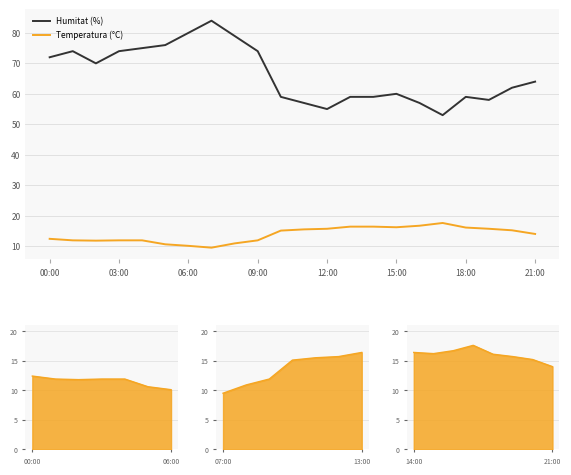

True or false: Humitat (%) and Temperatura (°C) cross at least once.

False